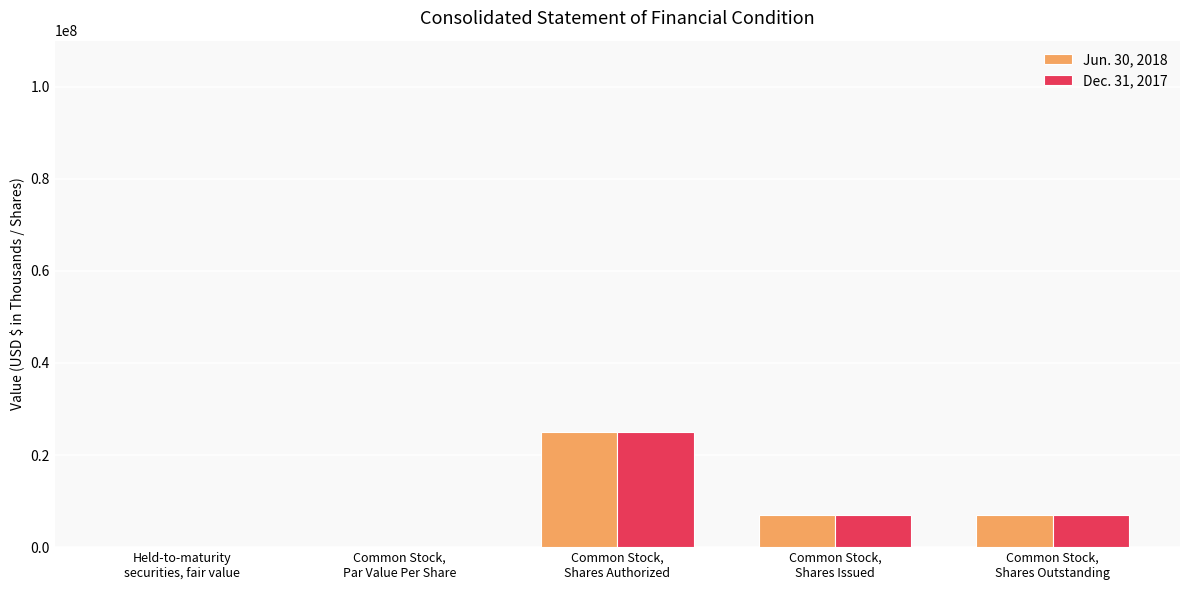

What is the sum of all Dec. 31, 2017 values?

39260232.0